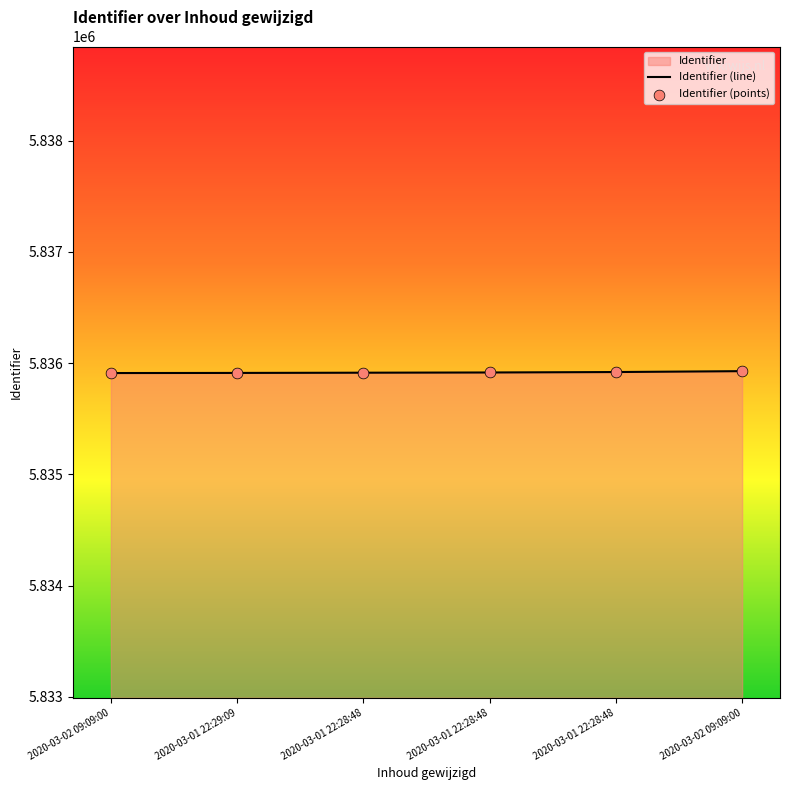

At how many categories does at least one series exceed 5835923?

1